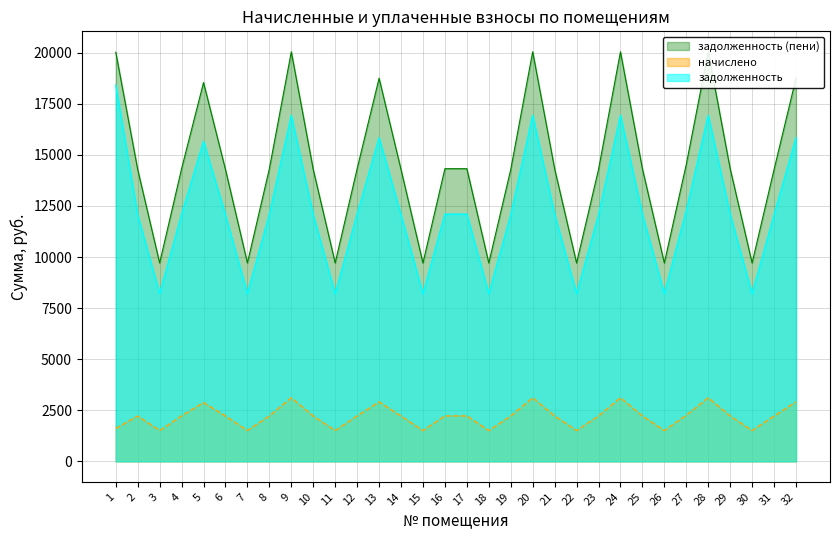

Between 9 and 27, which series saw the biggest shift?

задолженность (пени)